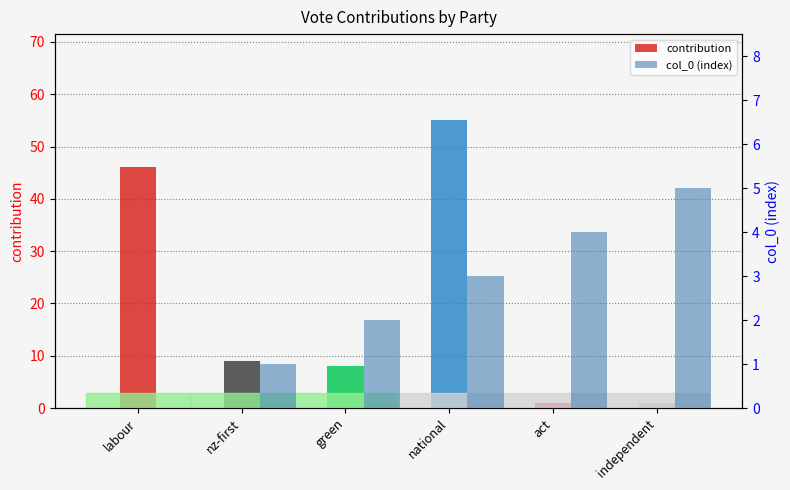

Count the number of data series in this chart.

2